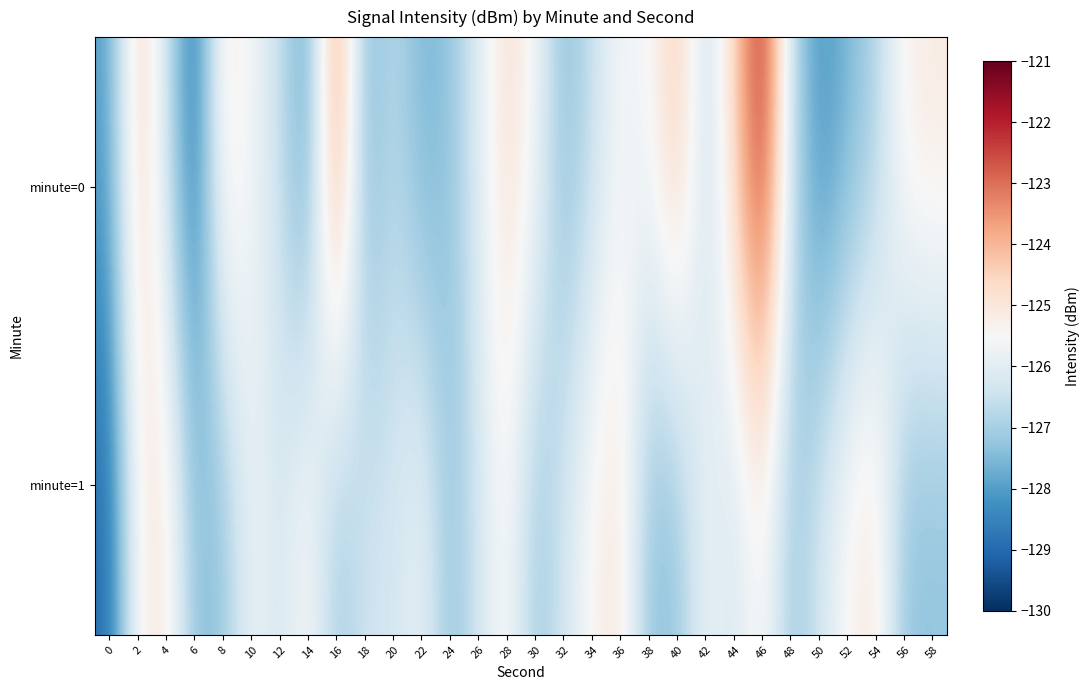

Which series has the largest total across all categories?

minute=0